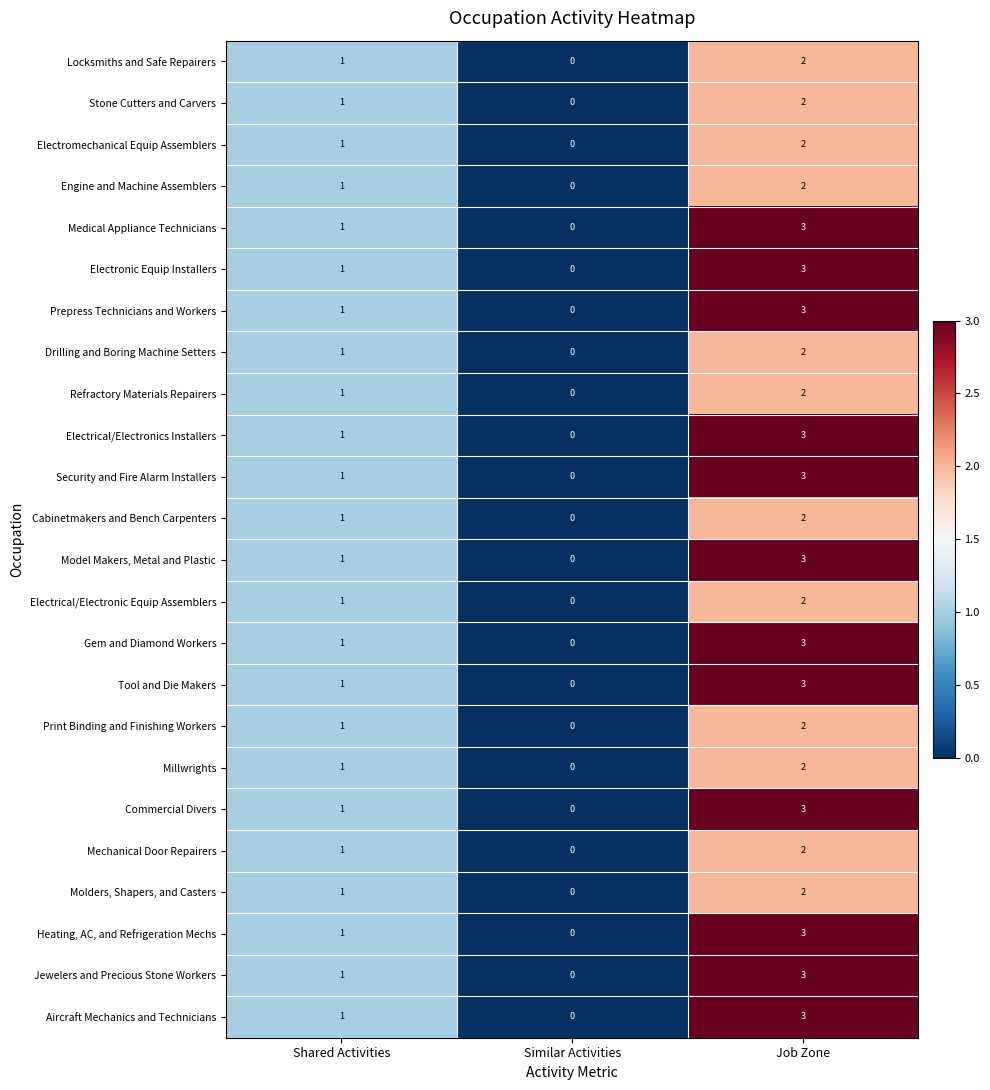

Count the number of data series in this chart.

24